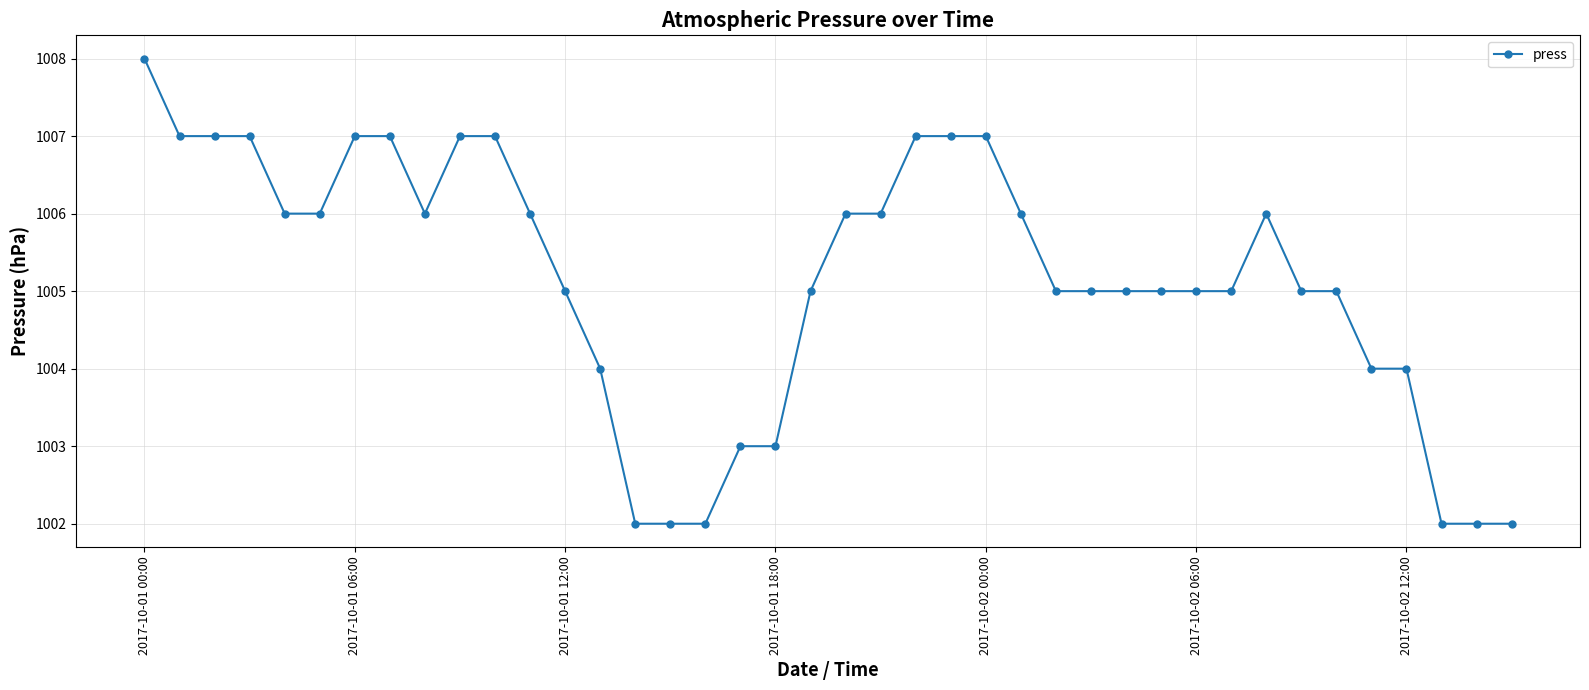

What is the value of the 4th point from the left?

1007